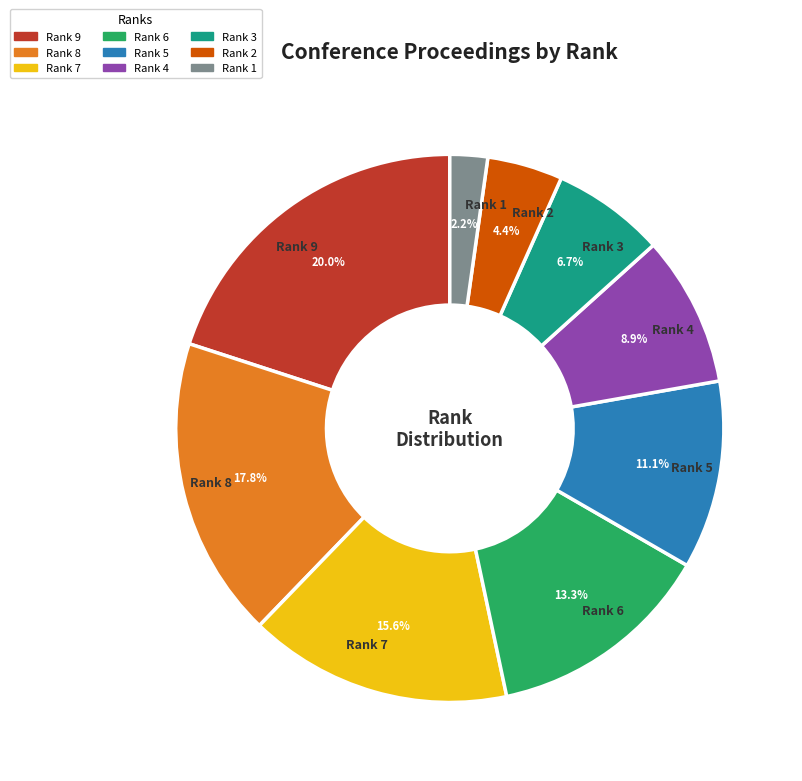

Which slice is the largest?

Rank 9